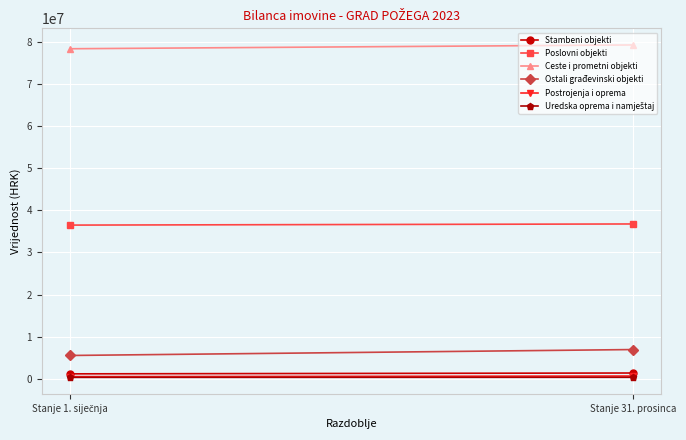

What are all the series names shown in the legend?

Stambeni objekti, Poslovni objekti, Ceste i prometni objekti, Ostali građevinski objekti, Postrojenja i oprema, Uredska oprema i namještaj